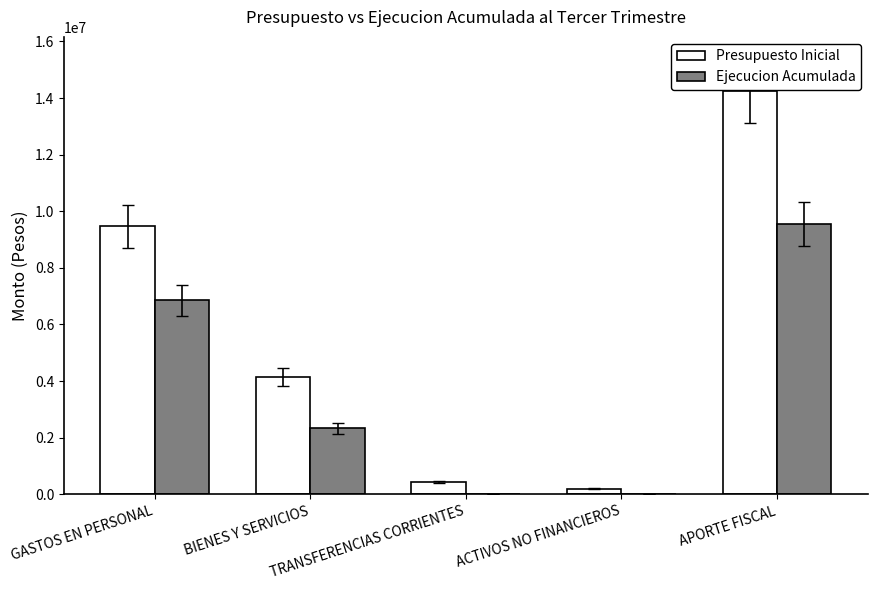

Is the value of Ejecucion Acumulada at APORTE FISCAL greater than the value of Presupuesto Inicial at BIENES Y SERVICIOS?

Yes